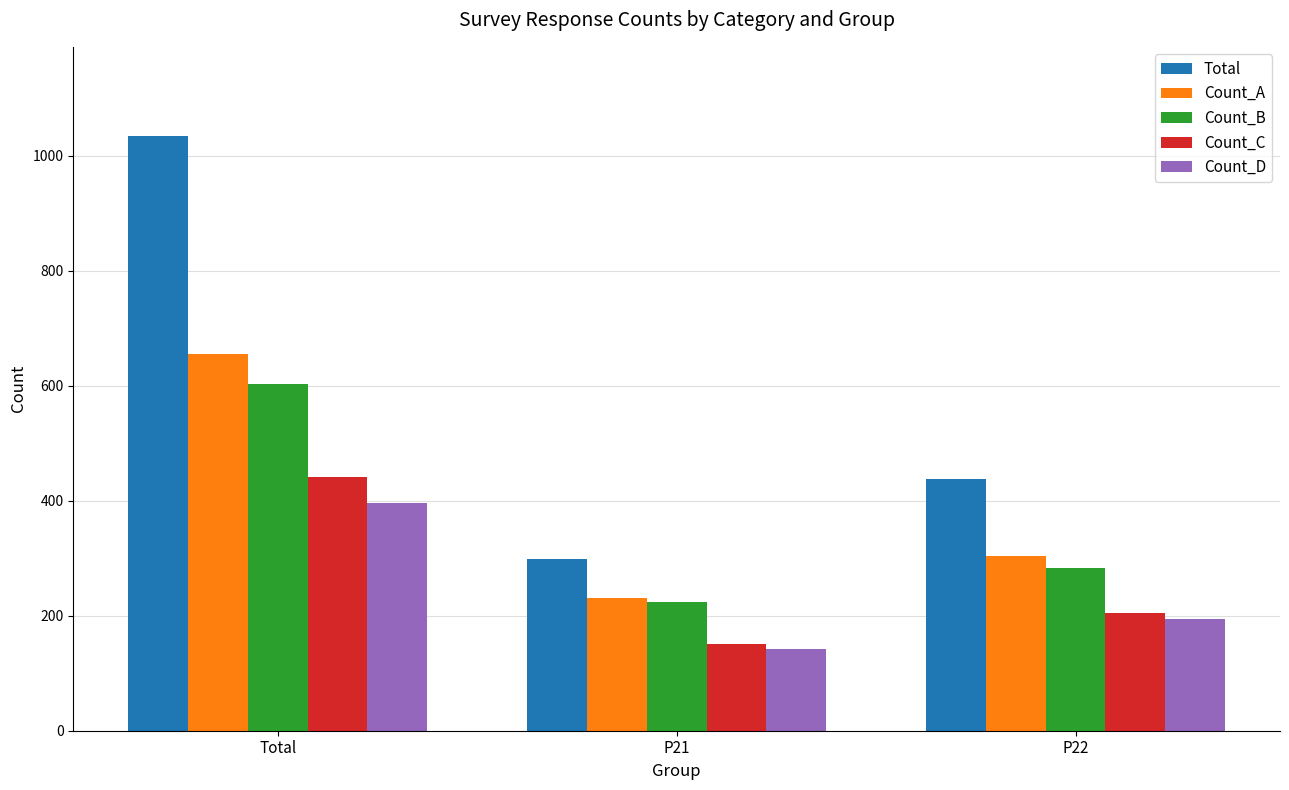

Where does the Total series first go above 437?

Total